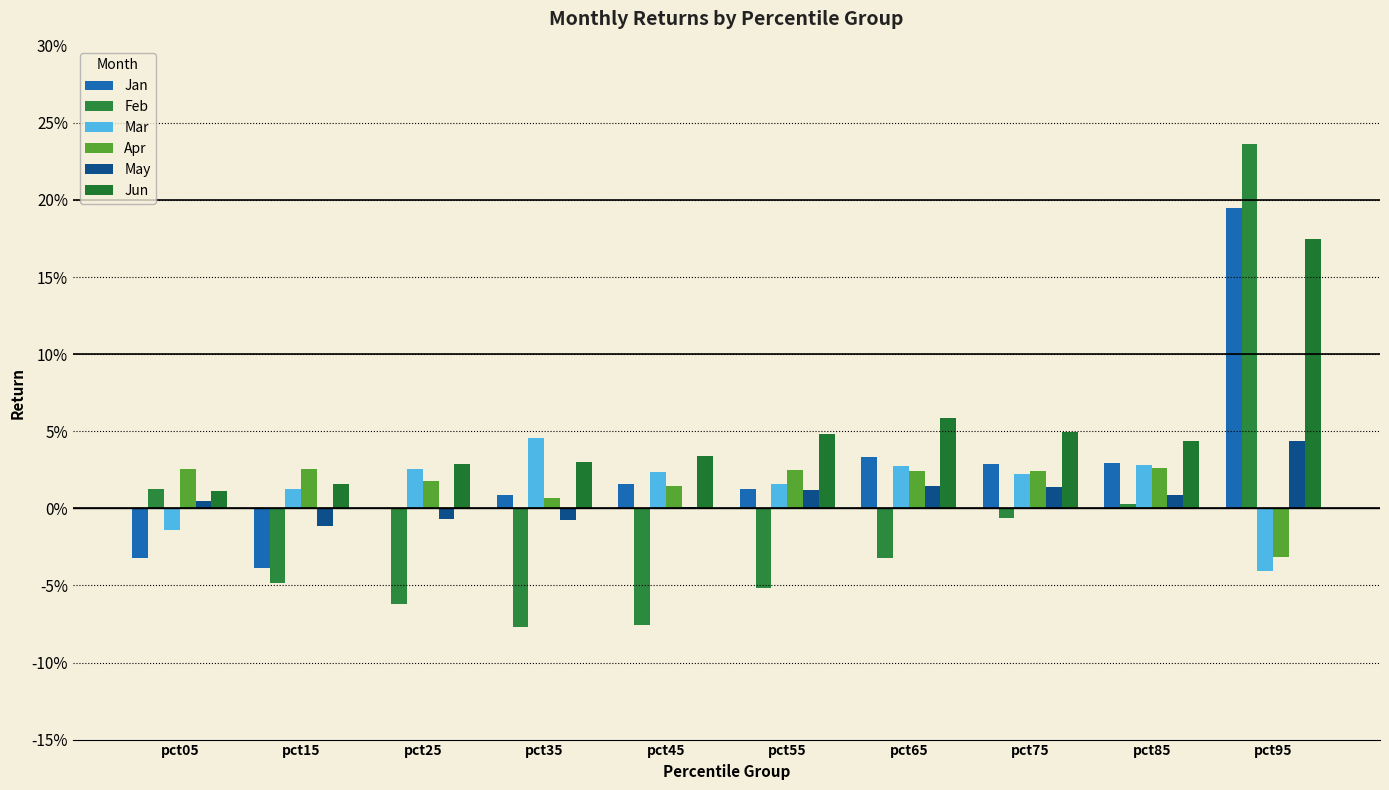

Which label corresponds to the largest value in the chart?

pct95